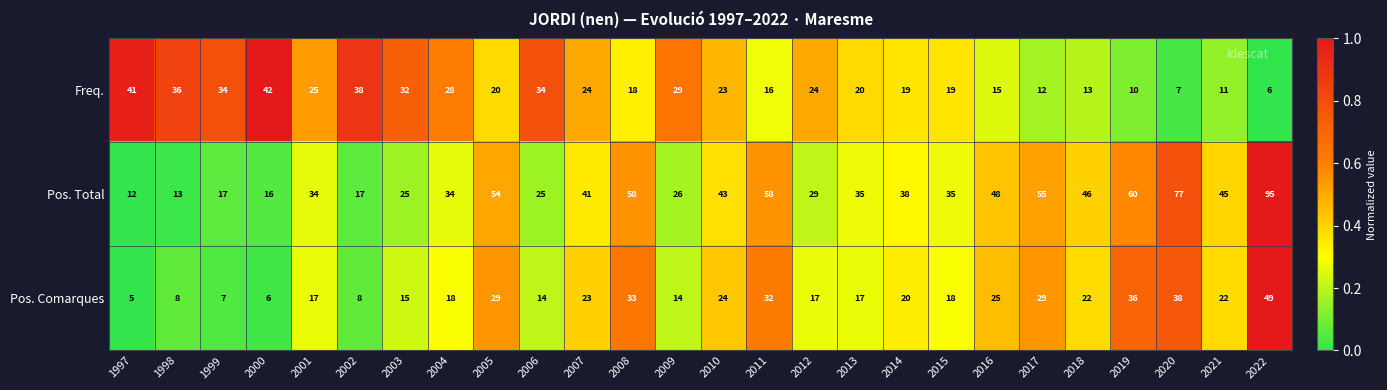

Which series has the largest total across all categories?

Pos. Total